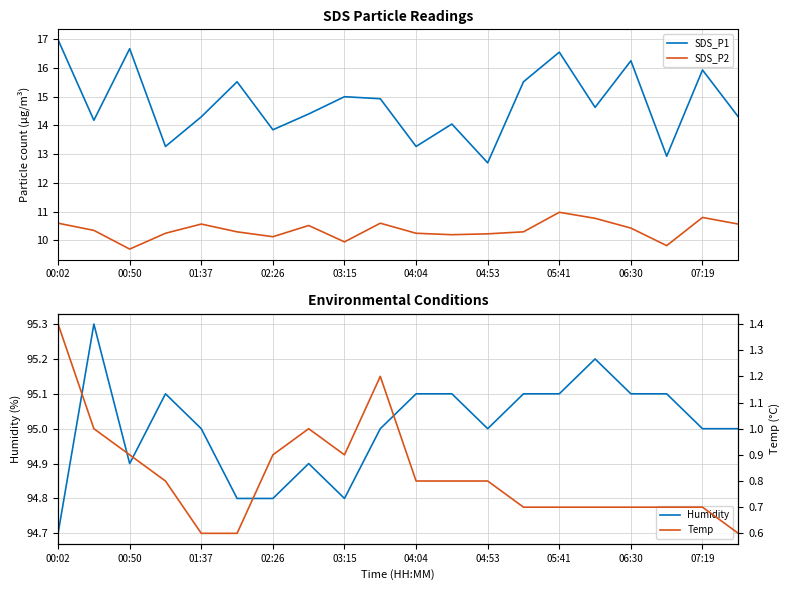

What is the total value across all series at 15?

121.3